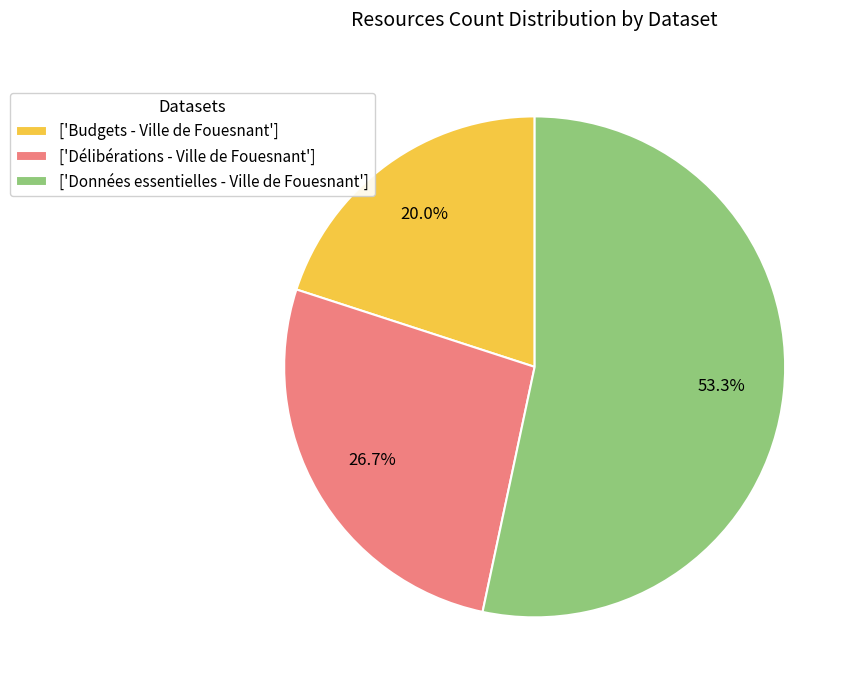

What percentage is NOT represented by ['Budgets - Ville de Fouesnant']?

80.0%